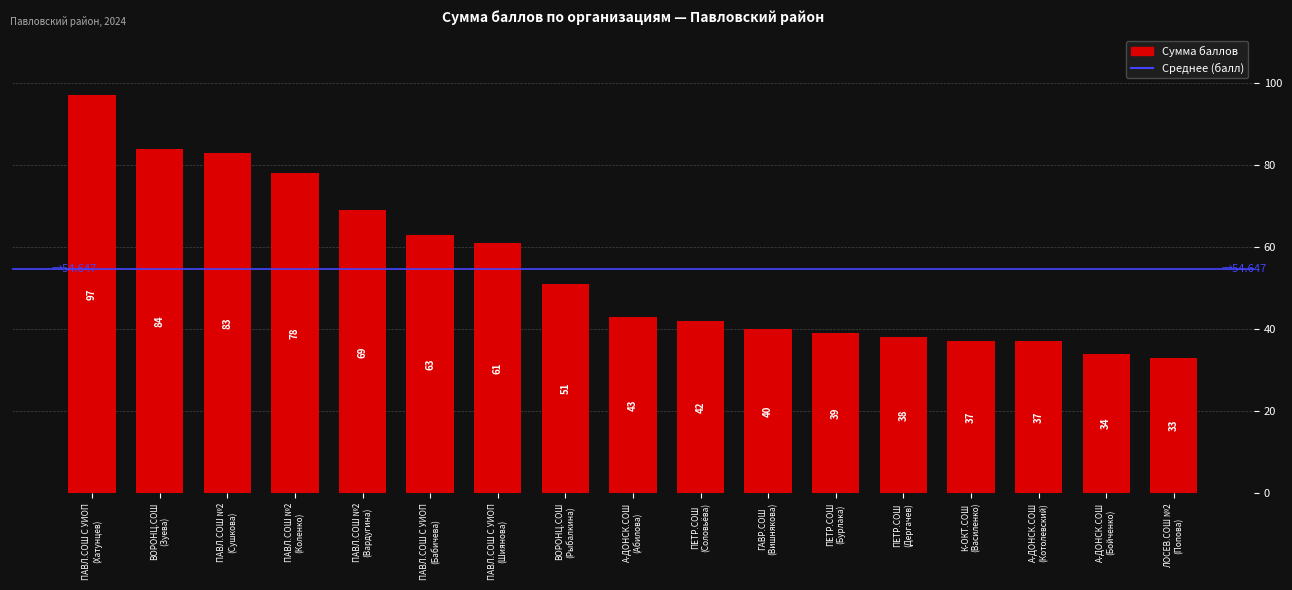

Reading left to right, transcribe all the data shown in this chart.

97	84	83	78	69	63	61	51	43	42	40	39	38	37	37	34	33